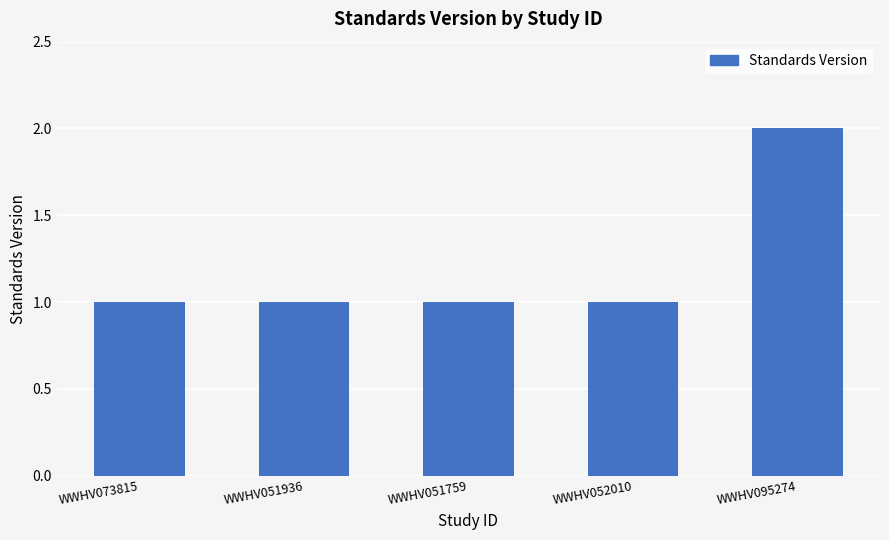

What is the greatest value displayed?

2